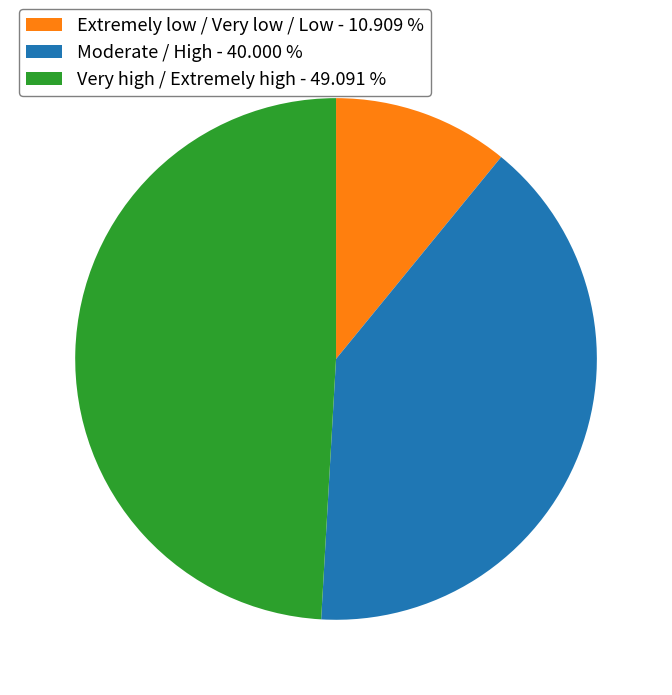

Is Moderate / High - 40.000 % the majority of the pie?

No